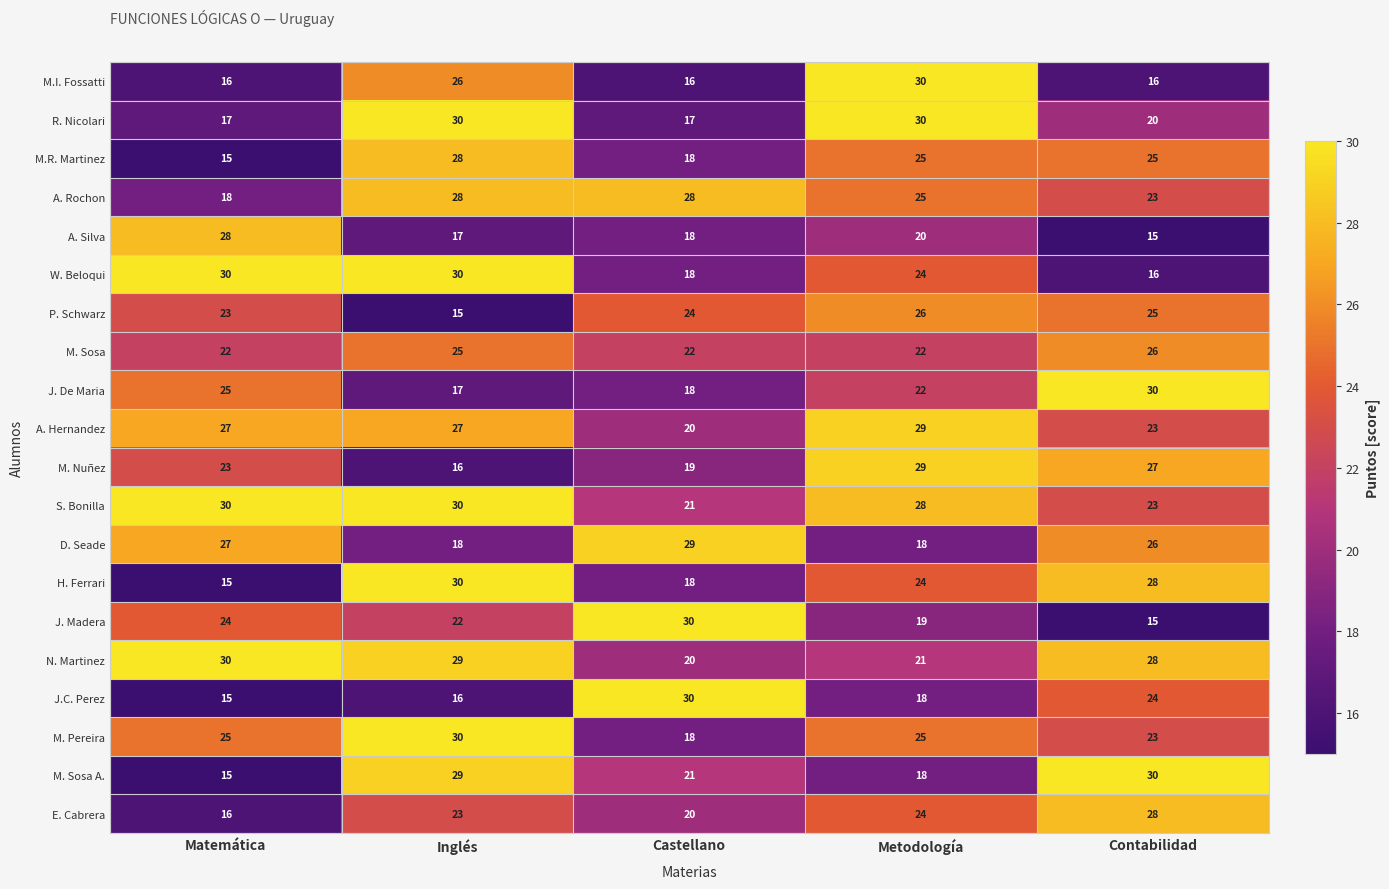

List the labels in order of N. Martinez value, smallest first.

Castellano, Metodología, Contabilidad, Inglés, Matemática